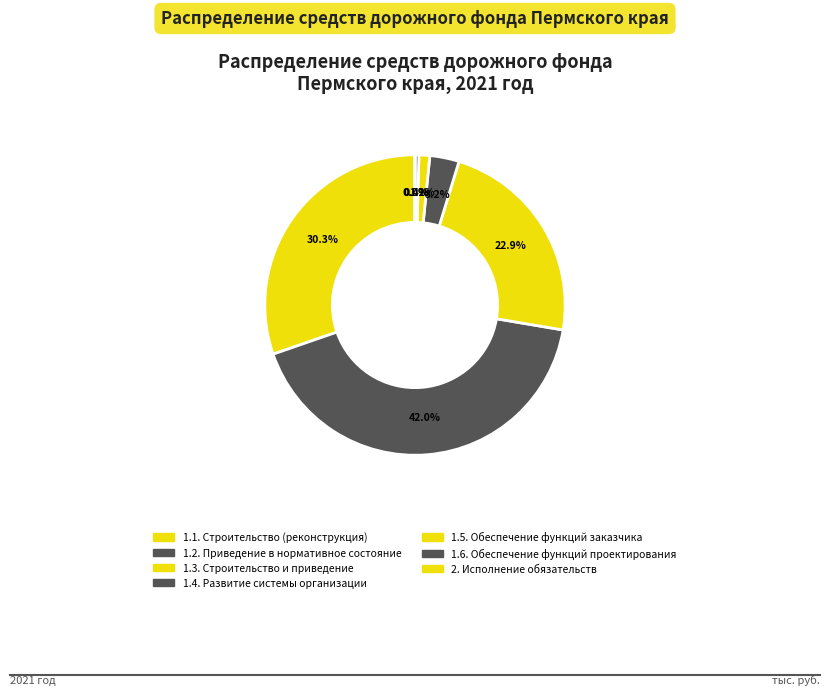

How many slices are in this pie chart?

7